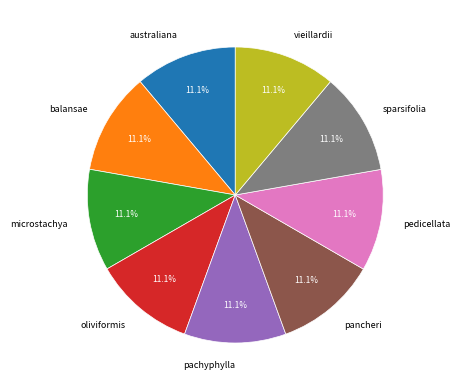

The pachyphylla slice represents 11% of the pie. True or false?

True